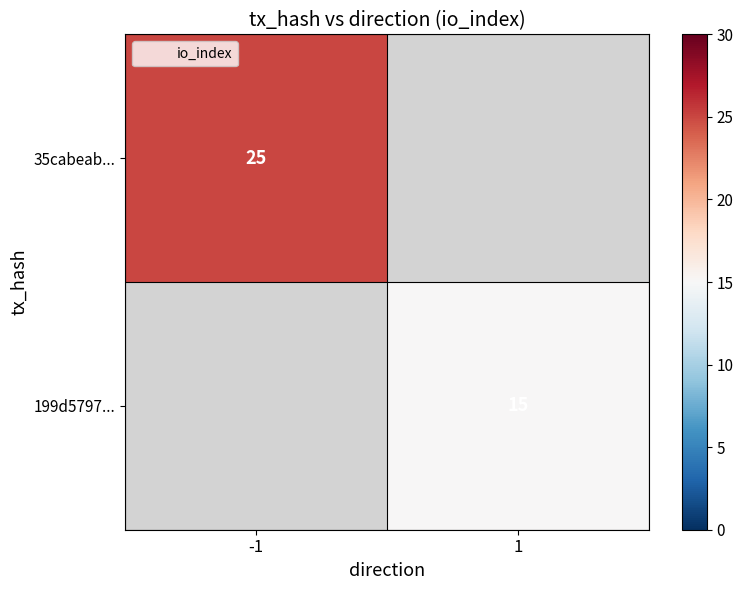

Rank the series by their maximum value, from highest to lowest.

35cabeab..., 199d5797...